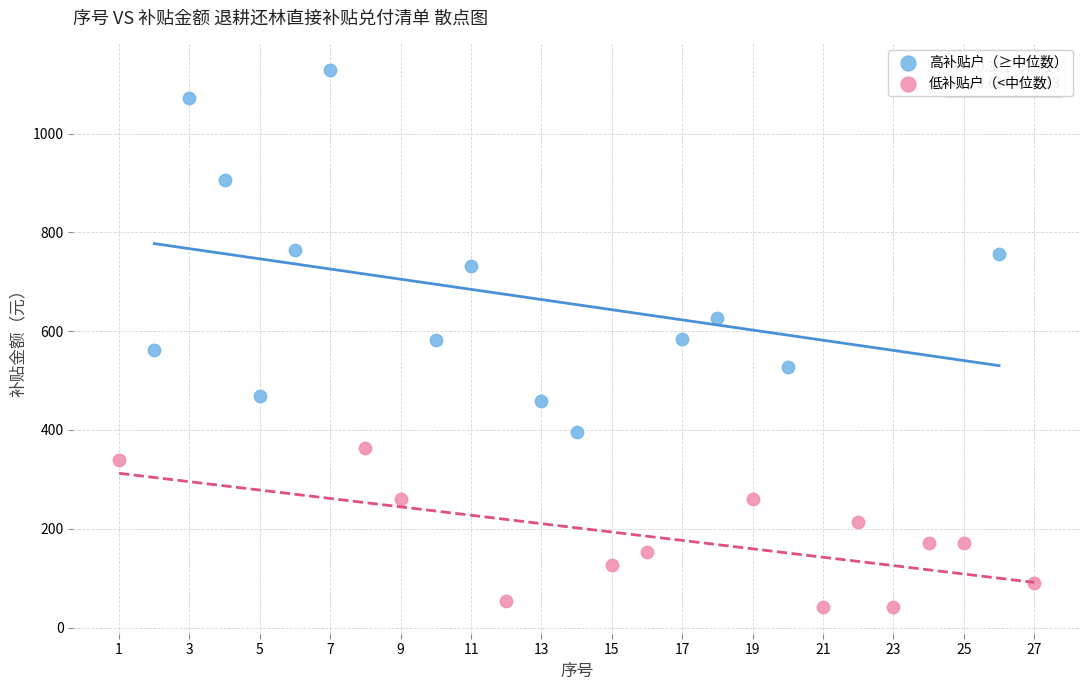

What are all the series names shown in the legend?

高补贴户（≥中位数）, 低补贴户（<中位数）